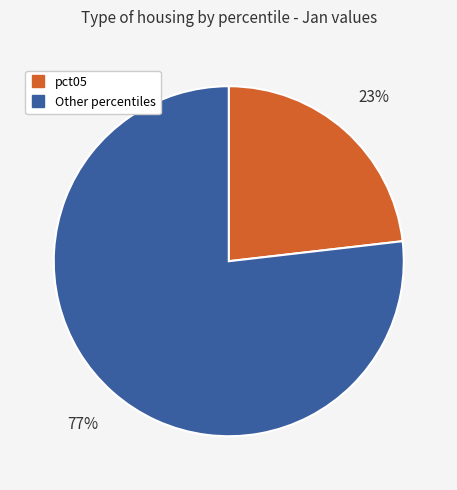

Is there any slice that represents more than half of the pie?

Yes